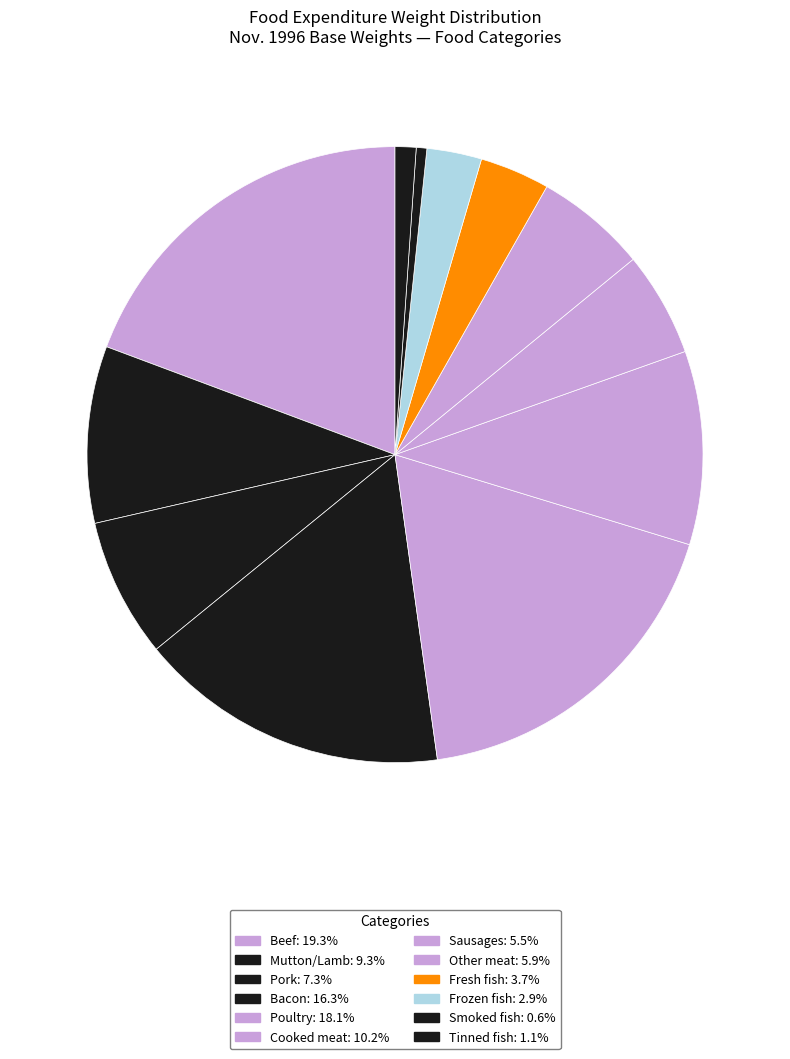

Count the number of slices in the pie.

12